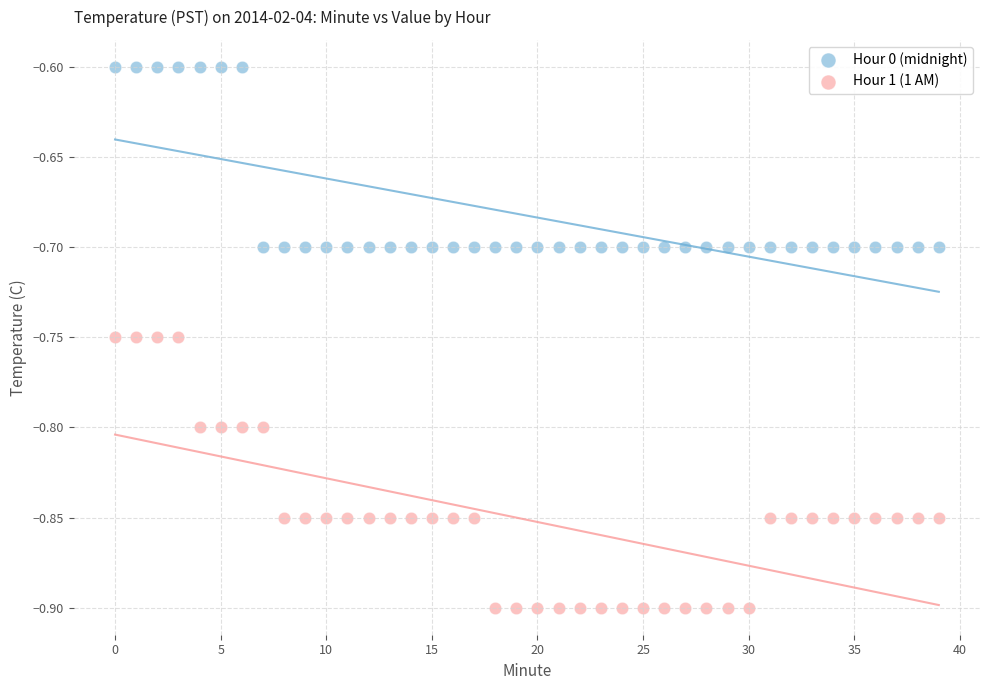

What are all the series names shown in the legend?

Hour 0 (midnight), Hour 1 (1 AM)